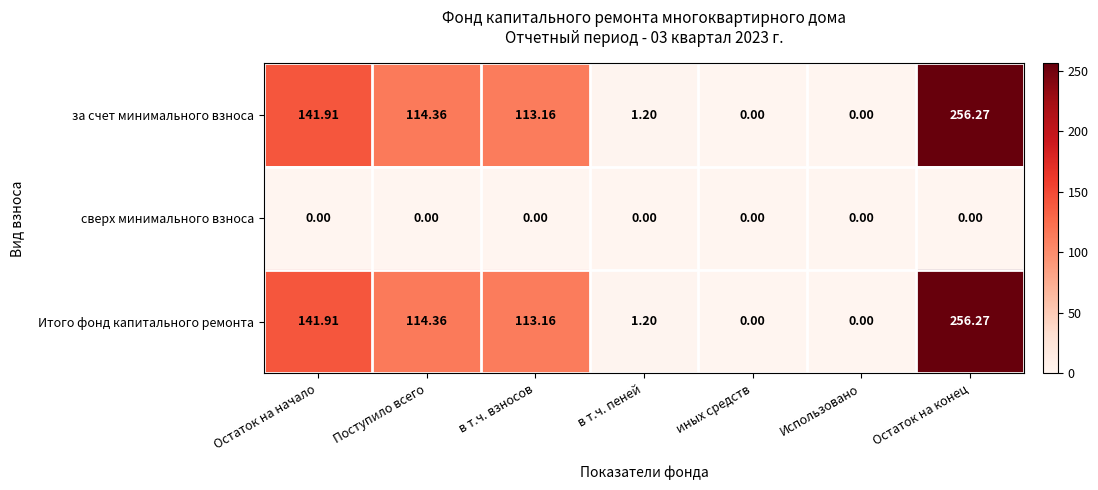

Is the value of Итого фонд капитального ремонта at Остаток на конец greater than the value of сверх минимального взноса at иных средств?

Yes